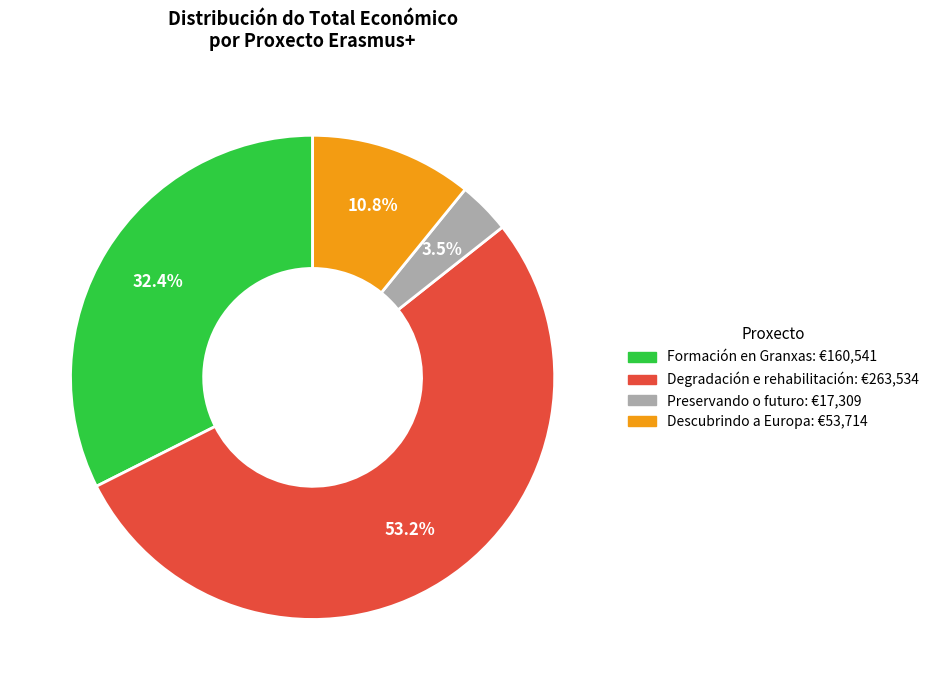

Which slice is the smallest?

Preservando o futuro